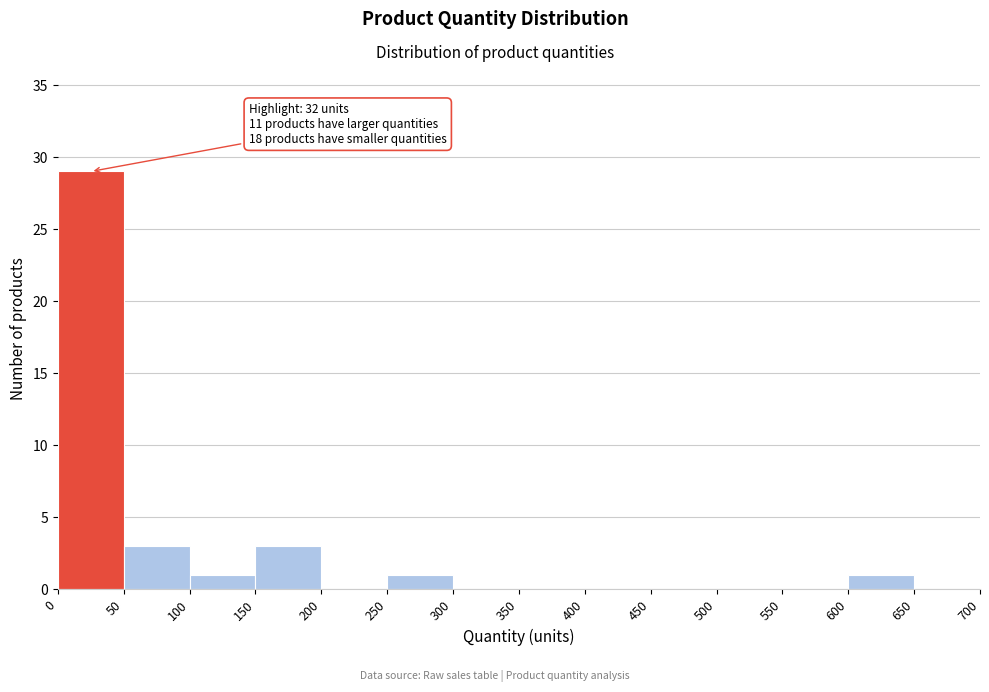

Over which range of the x-axis is the bar tallest?

0 to 50